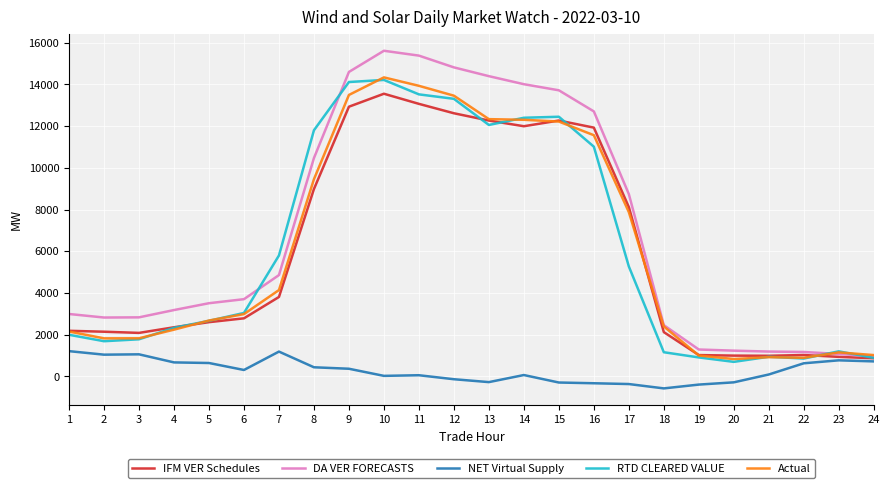

Which series changed the most between 9 and 19?

DA VER FORECASTS